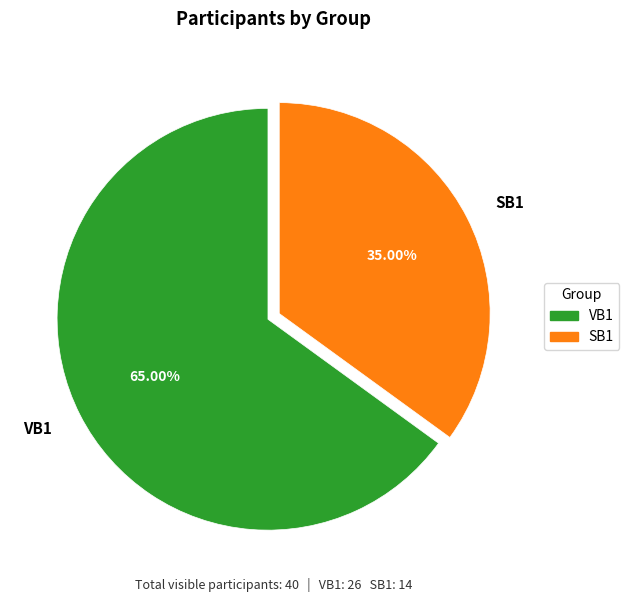

To the nearest percent, what is the difference between the largest and smallest slice percentages?

30%